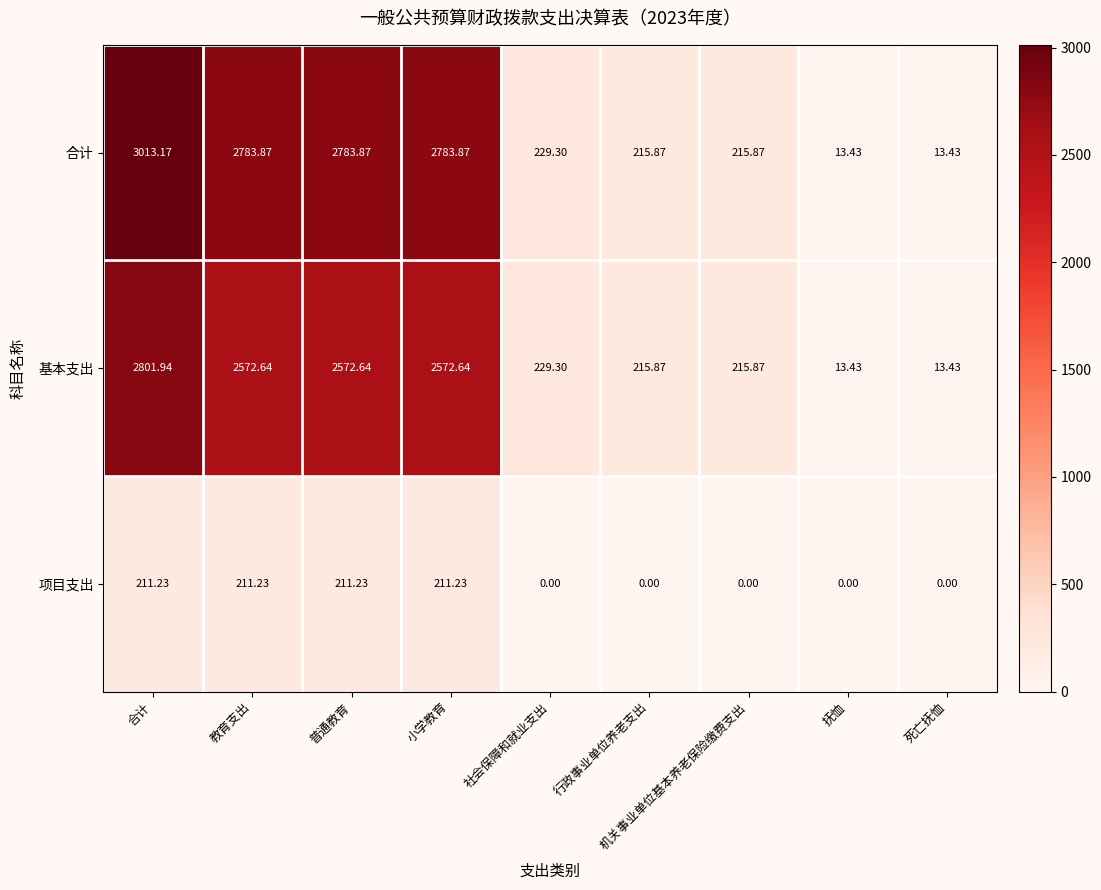

Which series has the largest total across all categories?

合计